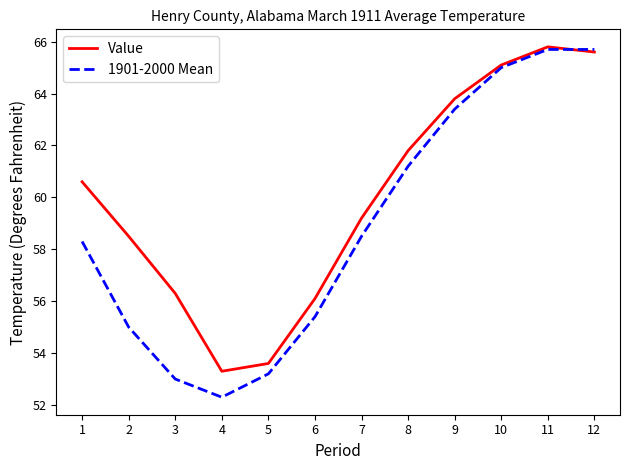

How many series are shown in this chart?

2